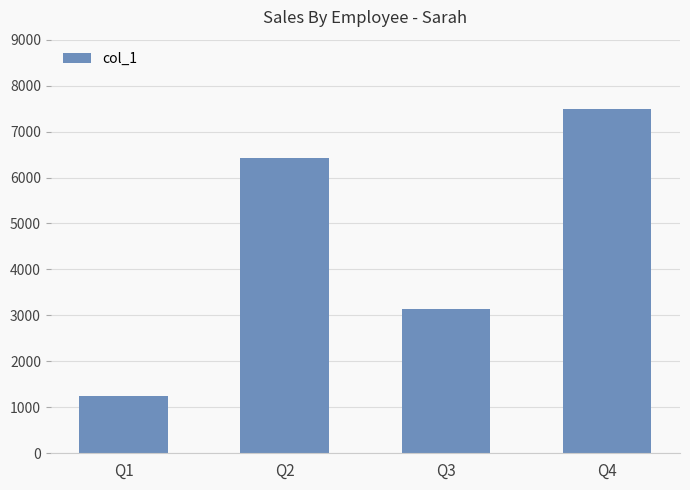

How many data points are less than 6423?

2